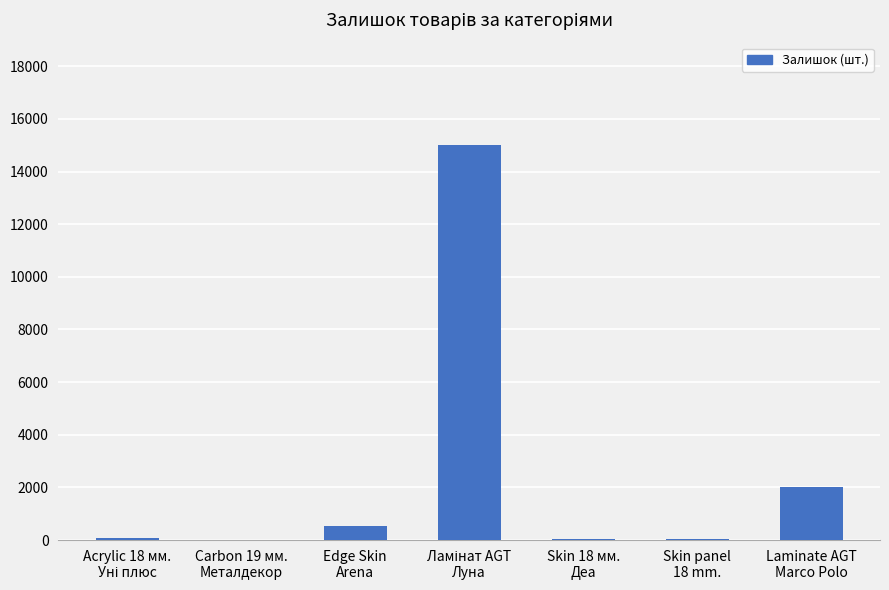

Are the bars grouped side by side (vs. stacked)?

No